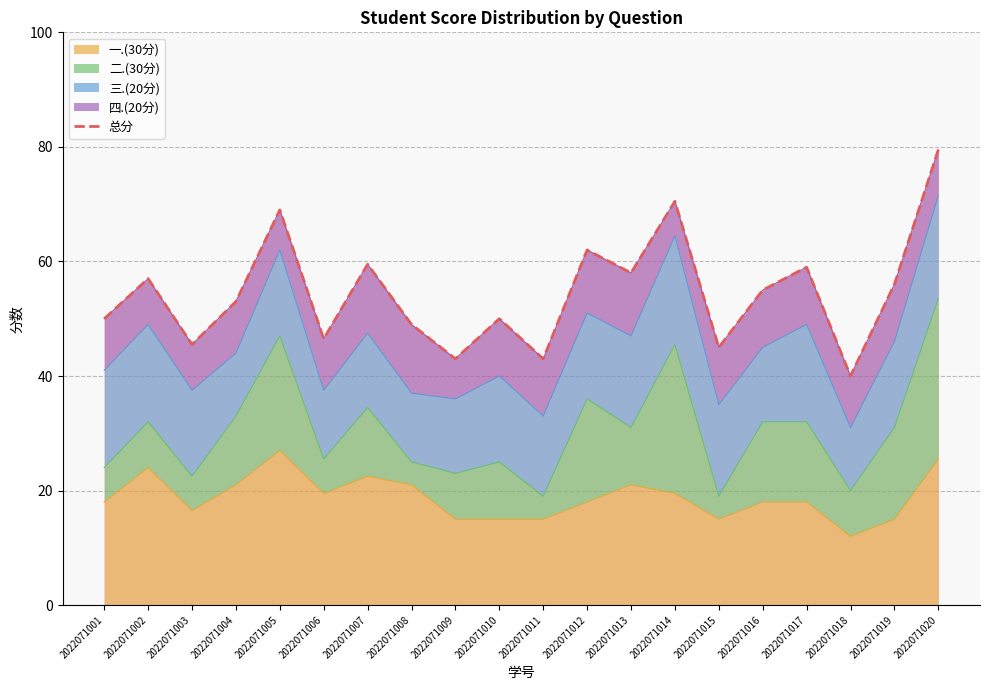

Reading left to right, list all the values displayed in this chart.

50.0	57.0	45.5	53.0	69.0	46.5	59.5	49.0	43.0	50.0	43.0	62.0	58.0	70.5	45.0	55.0	59.0	40.0	56.0	79.5